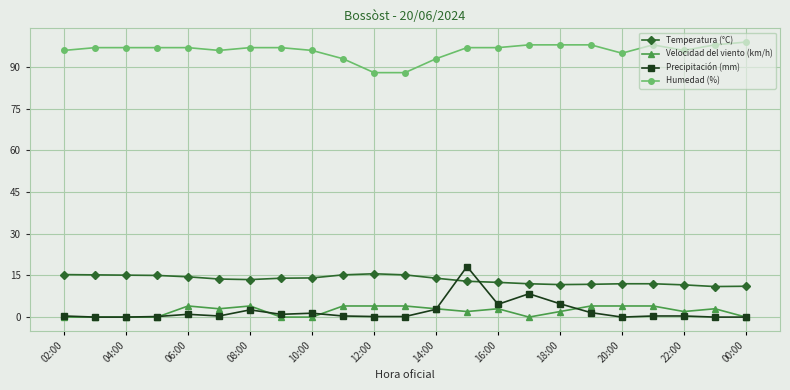

What is the greatest value displayed?

99.0